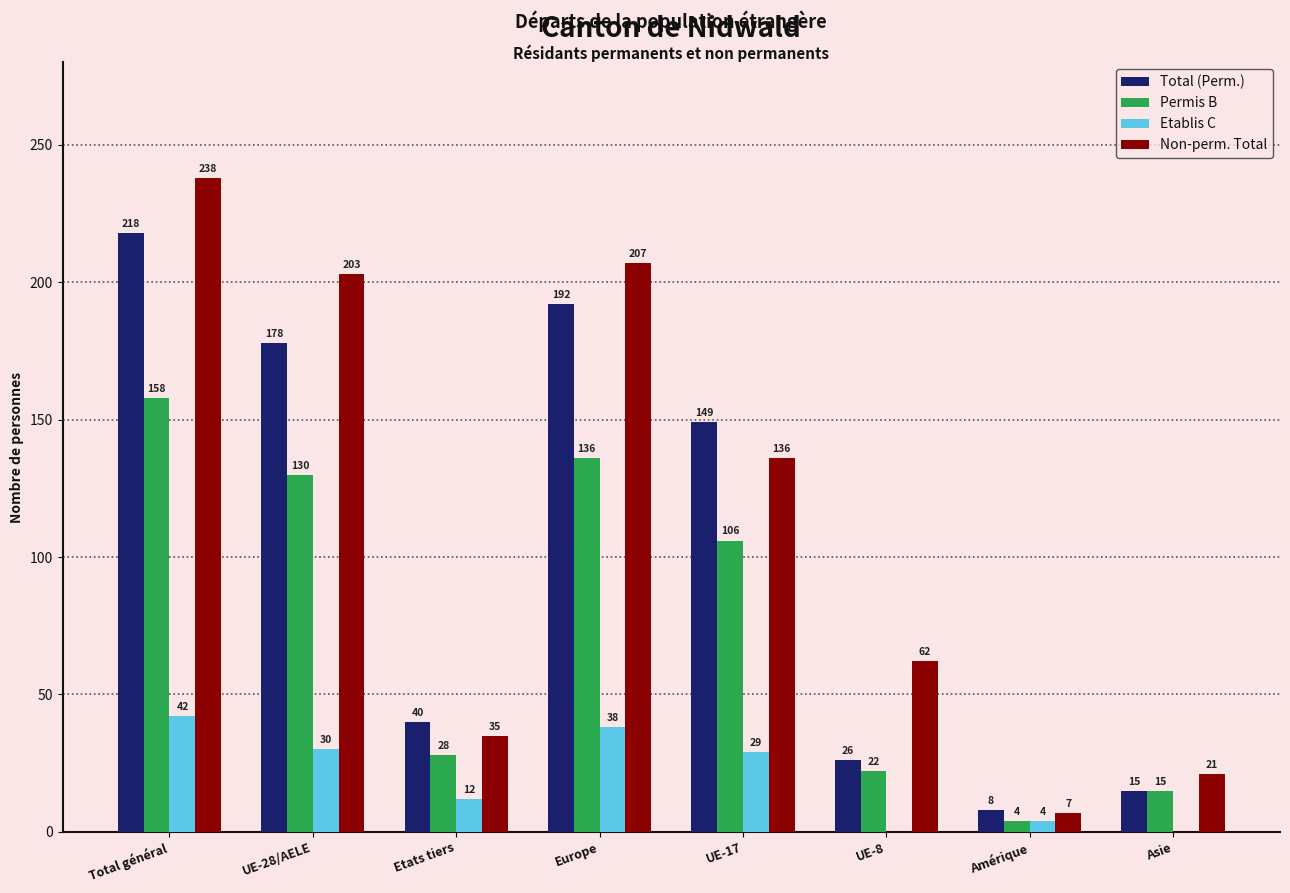

Which series changed the most between UE-28/AELE and UE-8?

Total (Perm.)